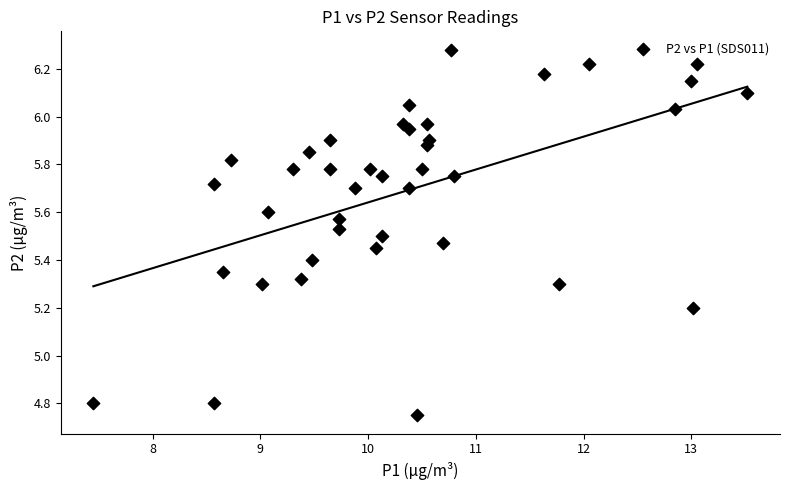

What is the range of Y values (max minus min)?

1.5